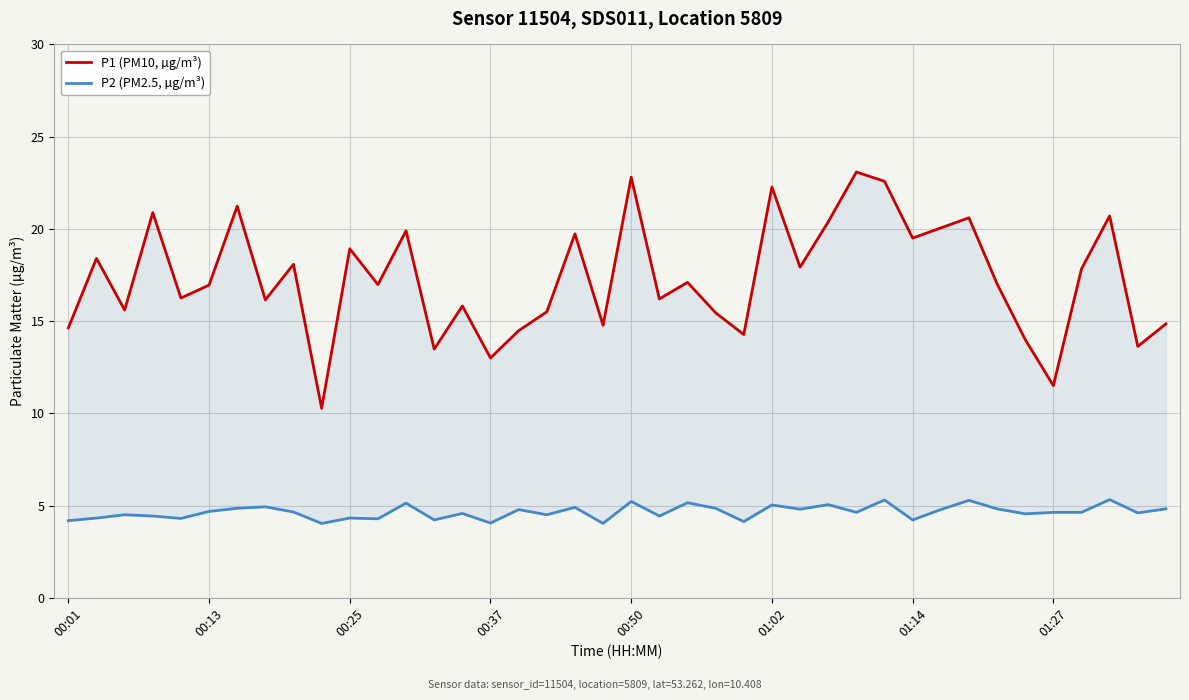

What is the total value across all series at 32?

25.9